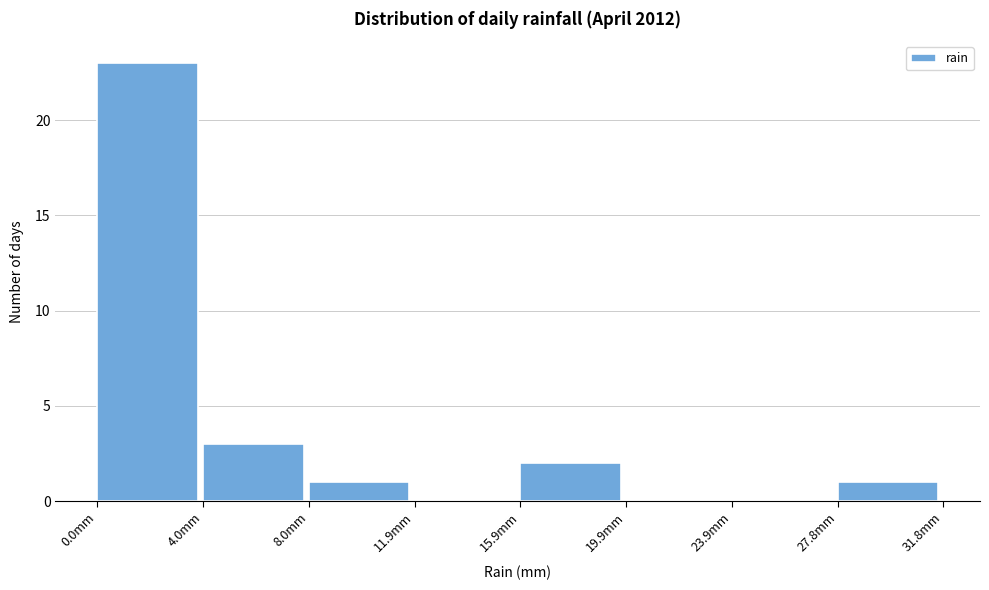

Which range on the x-axis has the tallest bar?

0 to 4